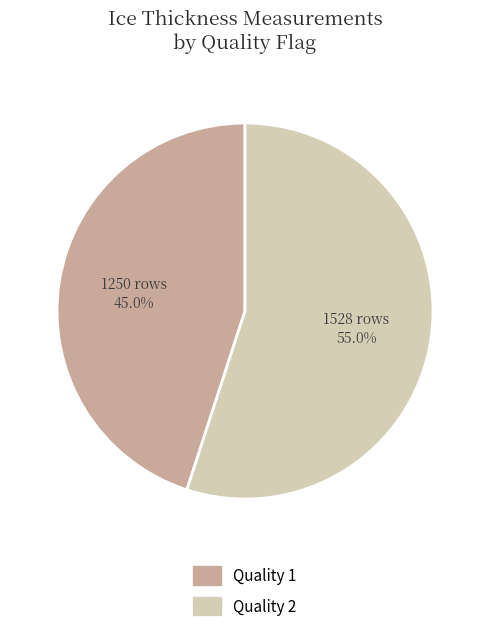

To the nearest percent, what is the difference between the Quality 1 and Quality 2 slice percentages?

10%